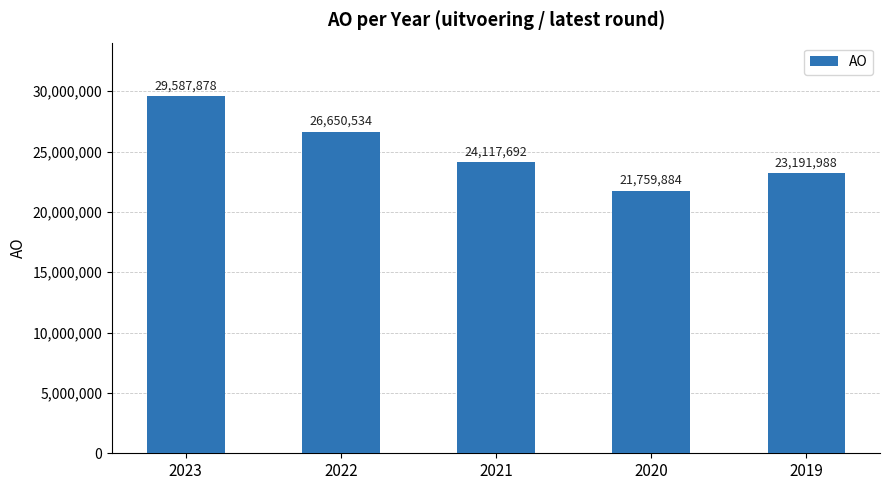

At which category does the chart reach its minimum across all series?

2020